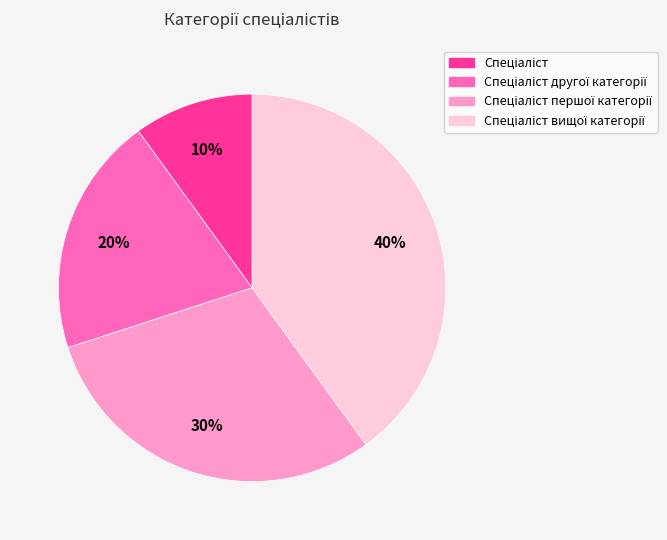

Does any single category account for the majority?

No